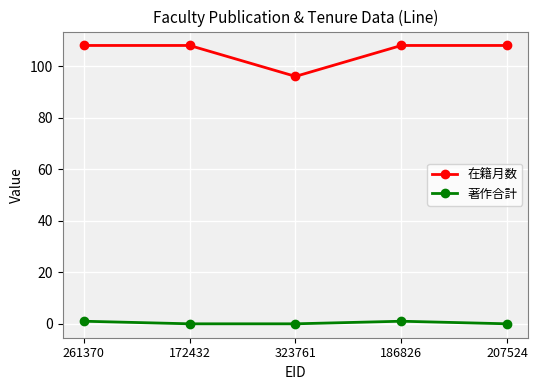

What is the difference between the highest and lowest values at 261370?

107